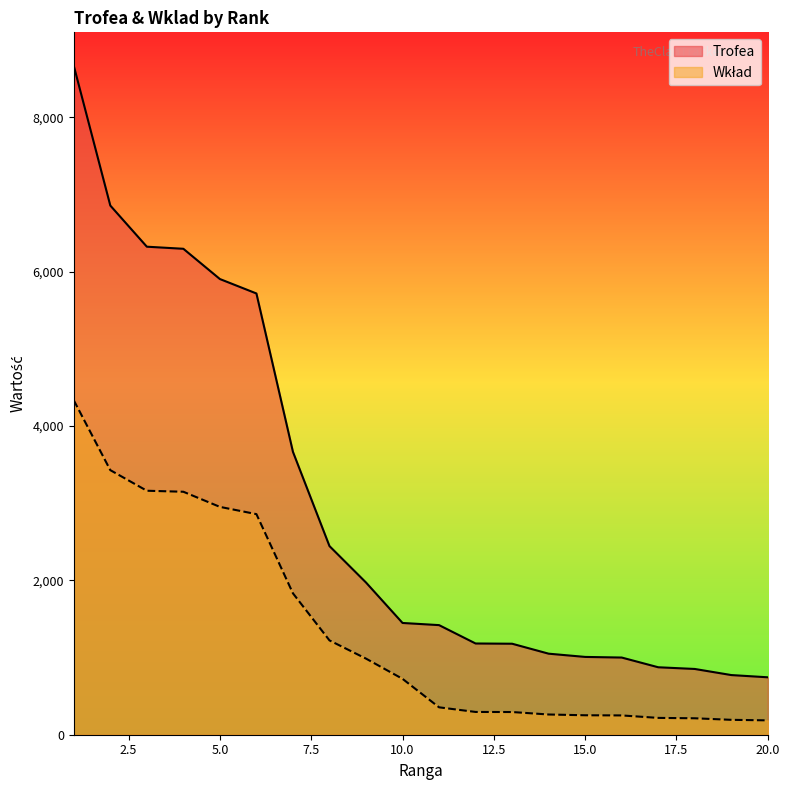

What are all the series names shown in the legend?

Trofea, Wklad